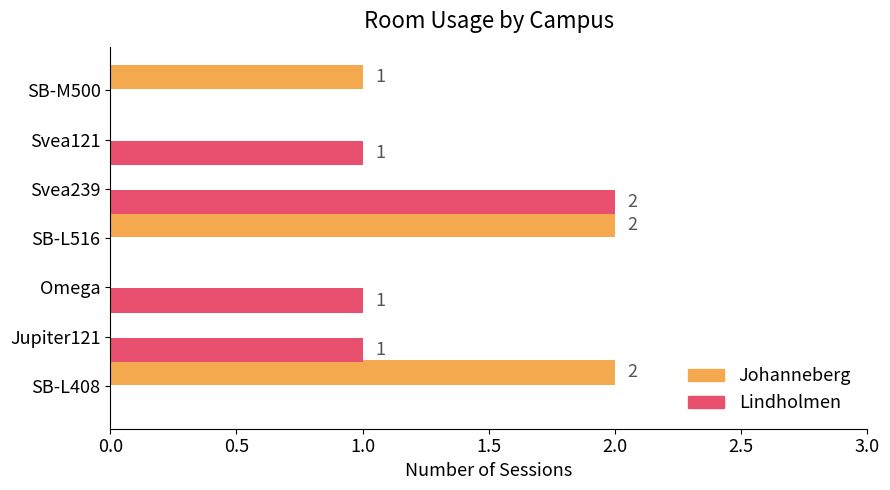

The value of Lindholmen at Svea239 is 2. True or false?

True